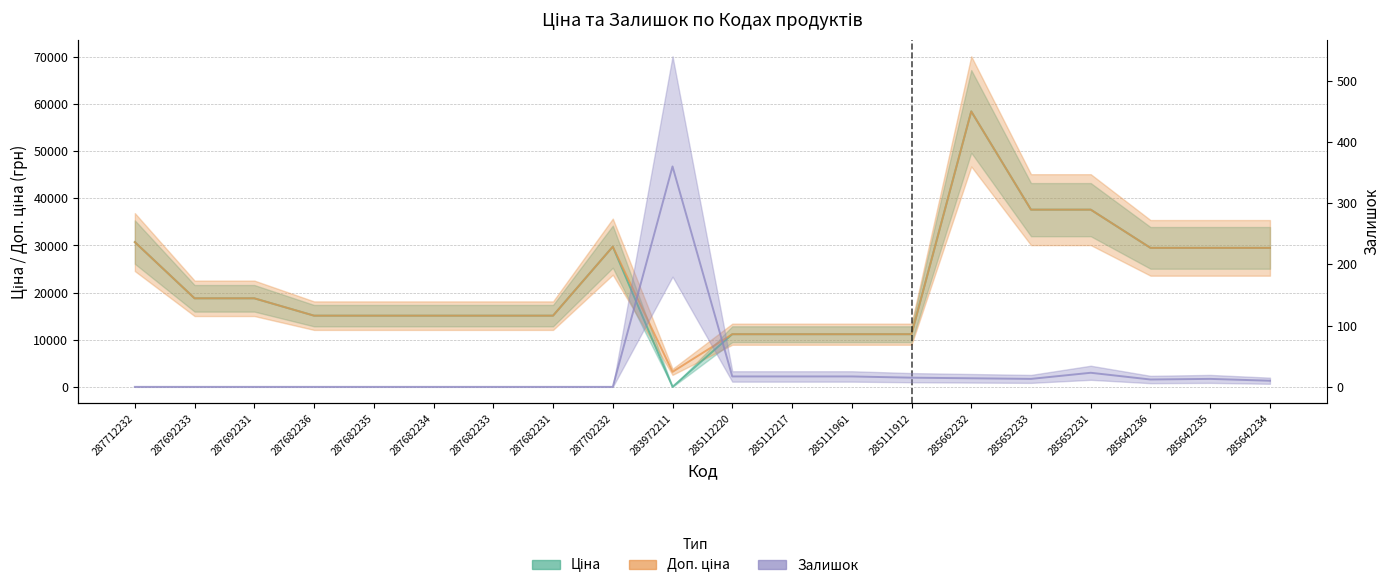

What position from the right is 285642234?

1